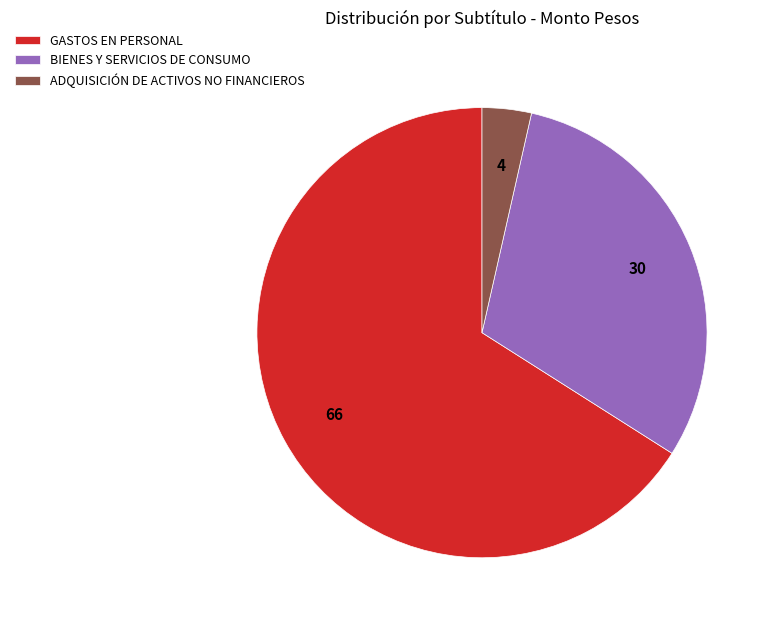

What is the ratio of the value at GASTOS EN PERSONAL to the value at ADQUISICIÓN DE ACTIVOS NO FINANCIEROS?

18.7